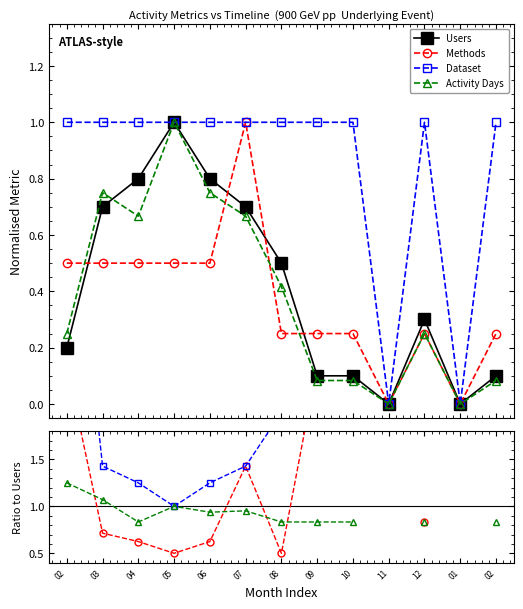

At how many categories does at least one series exceed 0?

11